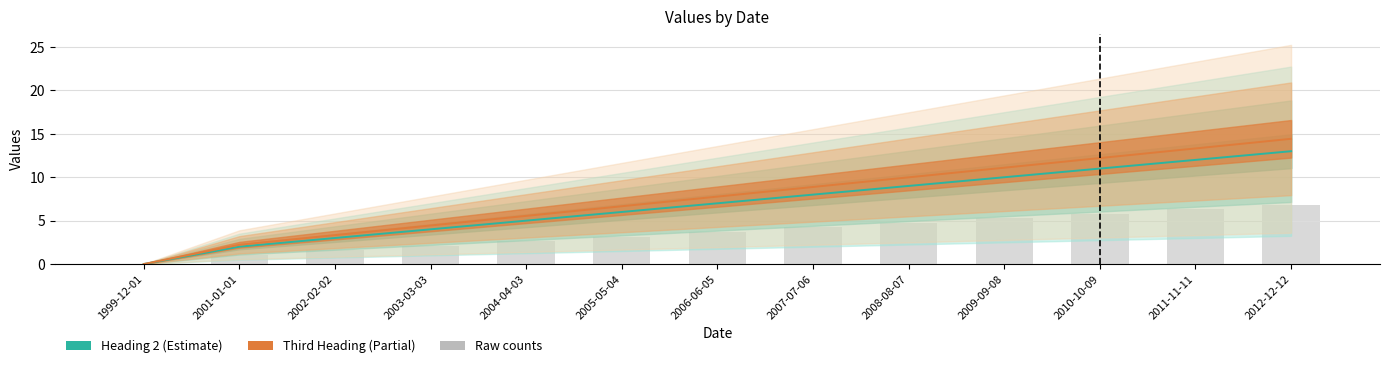

How many values are below 3?

5